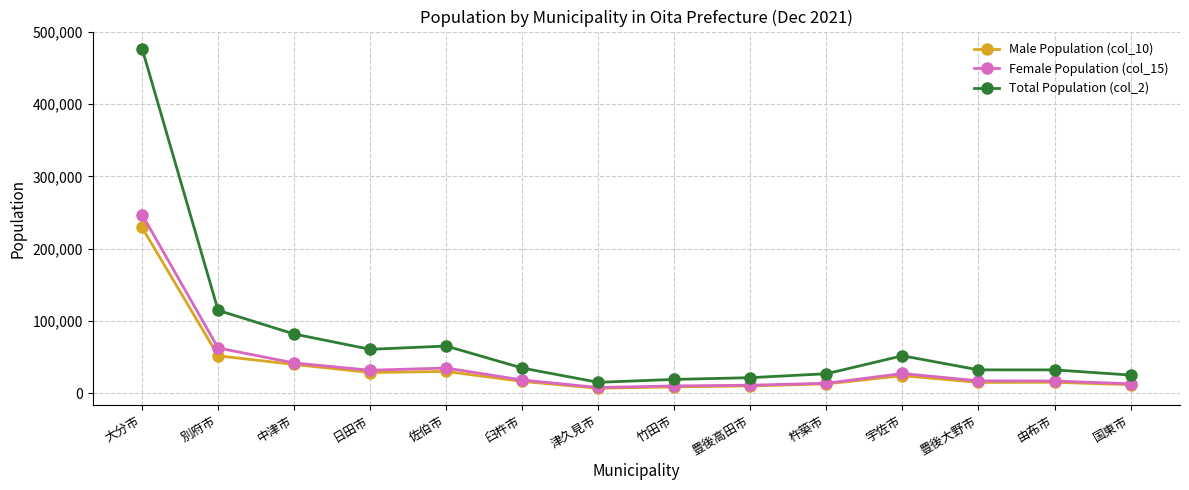

Where is Total Population (col_2) nearest to the value 246100?

別府市